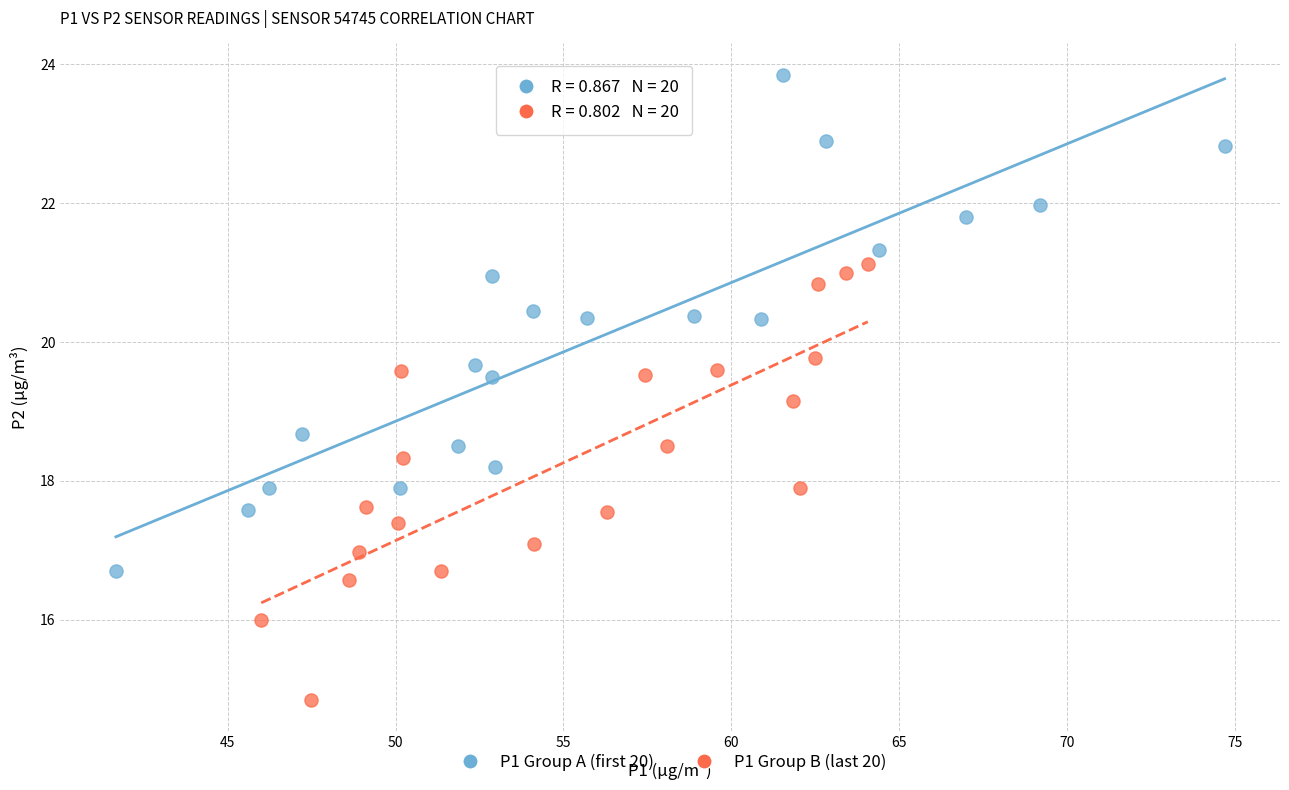

Which series reaches the maximum Y coordinate?

P1 Group A (first 20)